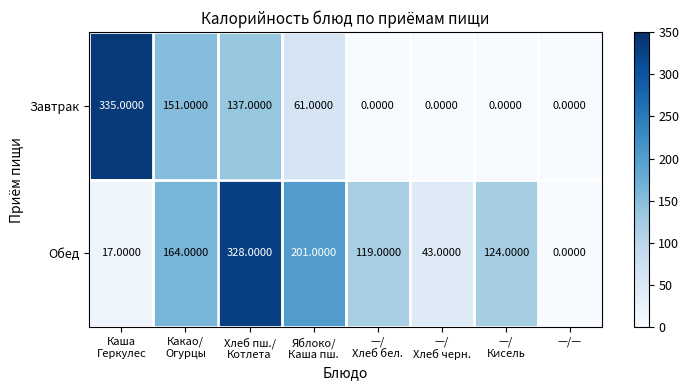

Which series has the largest total across all categories?

Обед